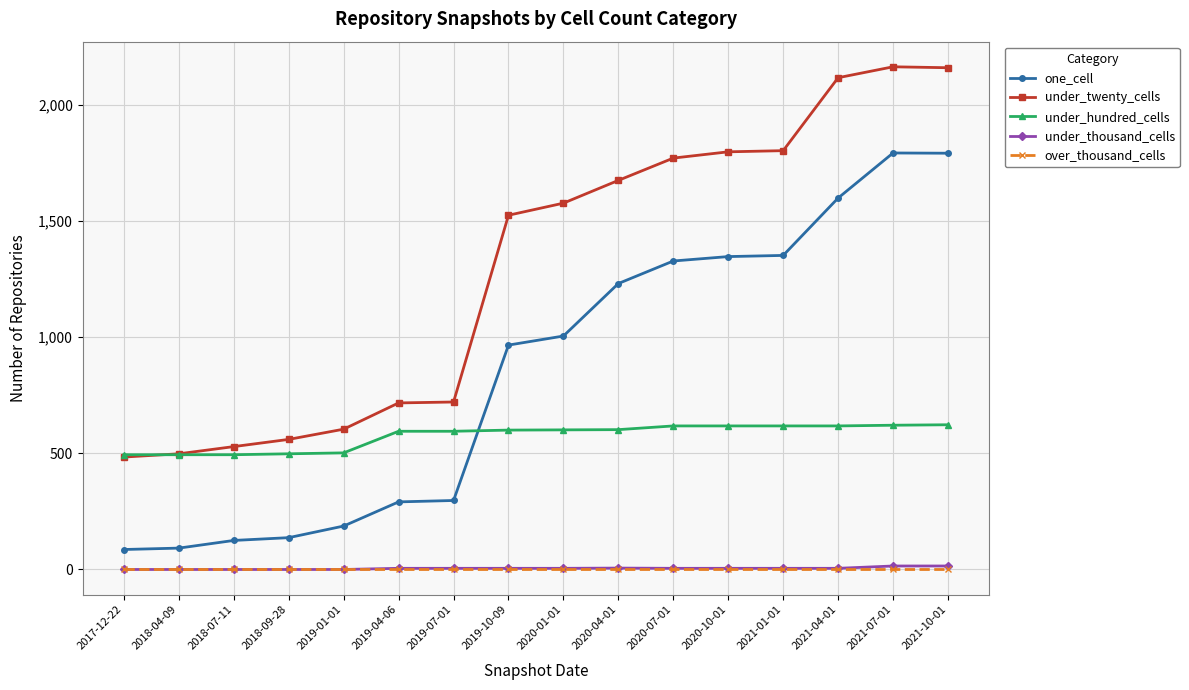

What is the greatest value displayed?

2164